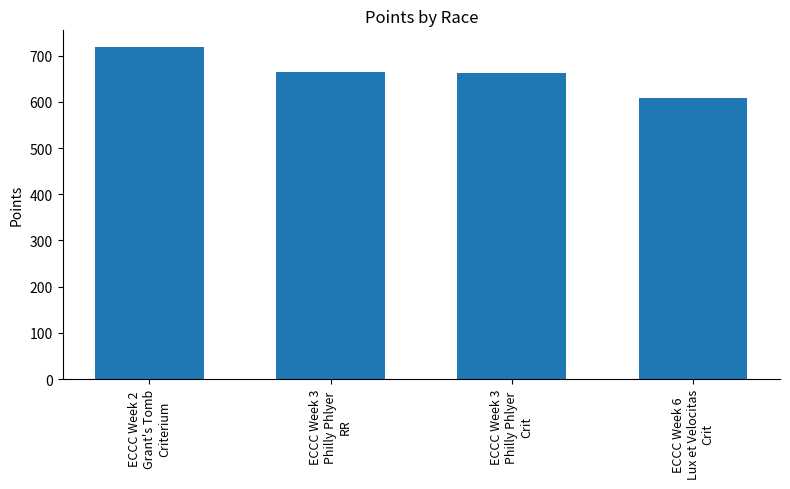

What is the value of the 3rd bar from the left?

661.6